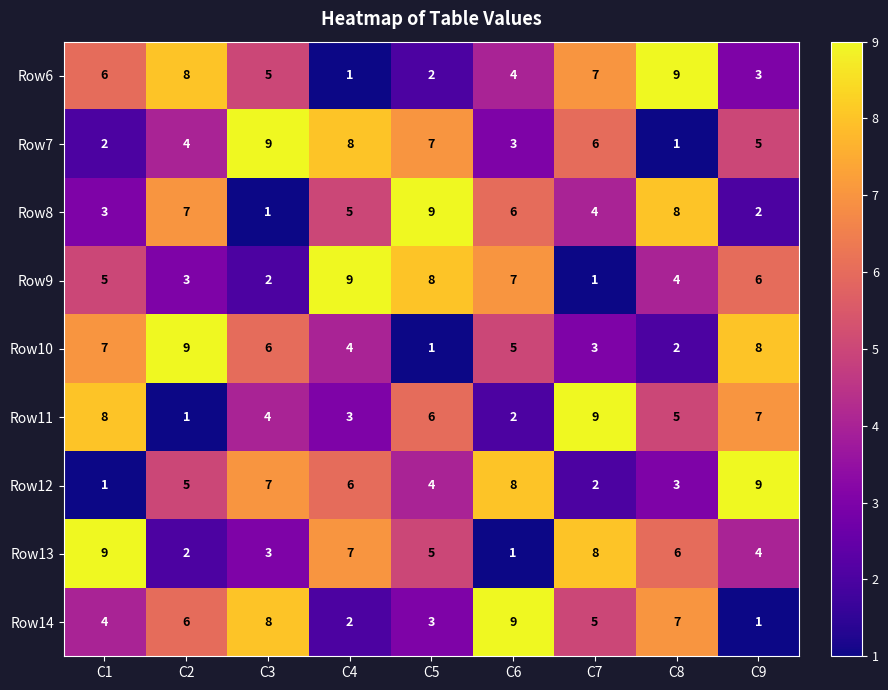

List the labels in order of Row11 value, smallest first.

C2, C6, C4, C3, C8, C5, C9, C1, C7